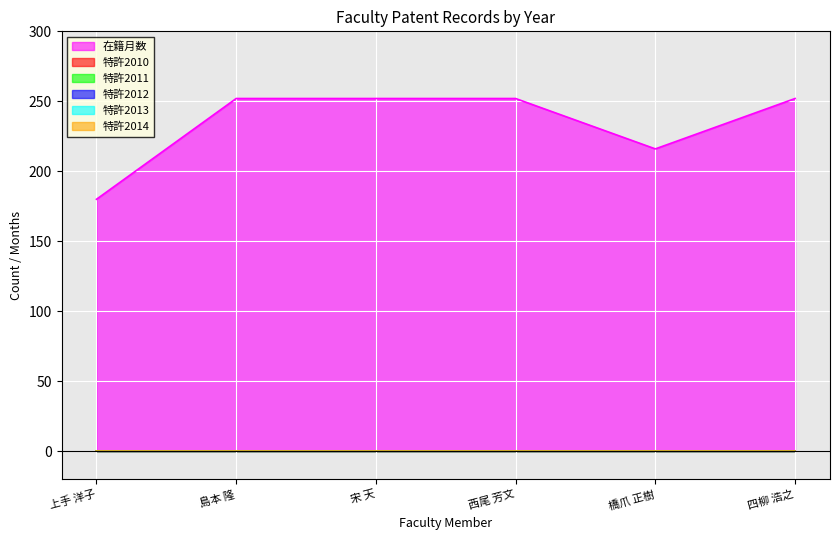

Between 上手 洋子 and 橋爪 正樹, which is larger?

橋爪 正樹